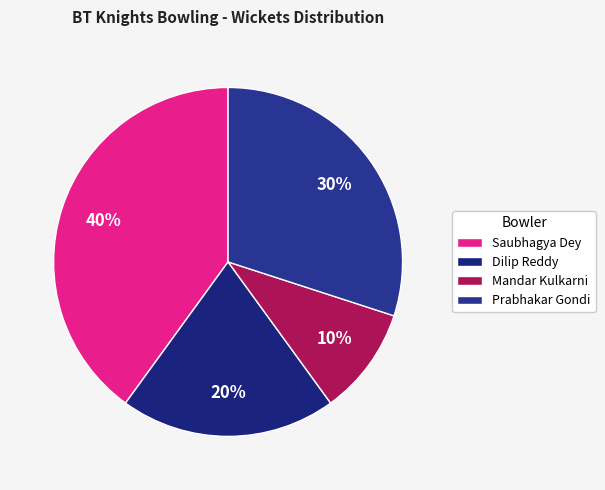

Rank the categories by value from highest to lowest.

Saubhagya Dey, Prabhakar Gondi, Dilip Reddy, Mandar Kulkarni